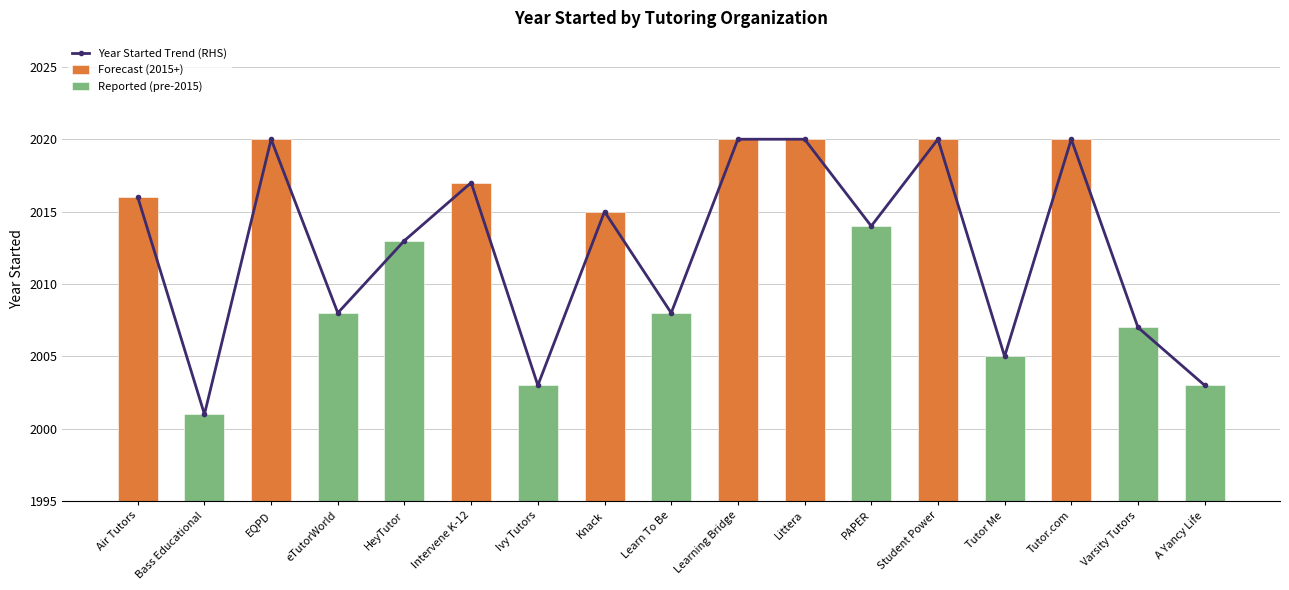

What is the change in value from Bass Educational to eTutorWorld?

+7